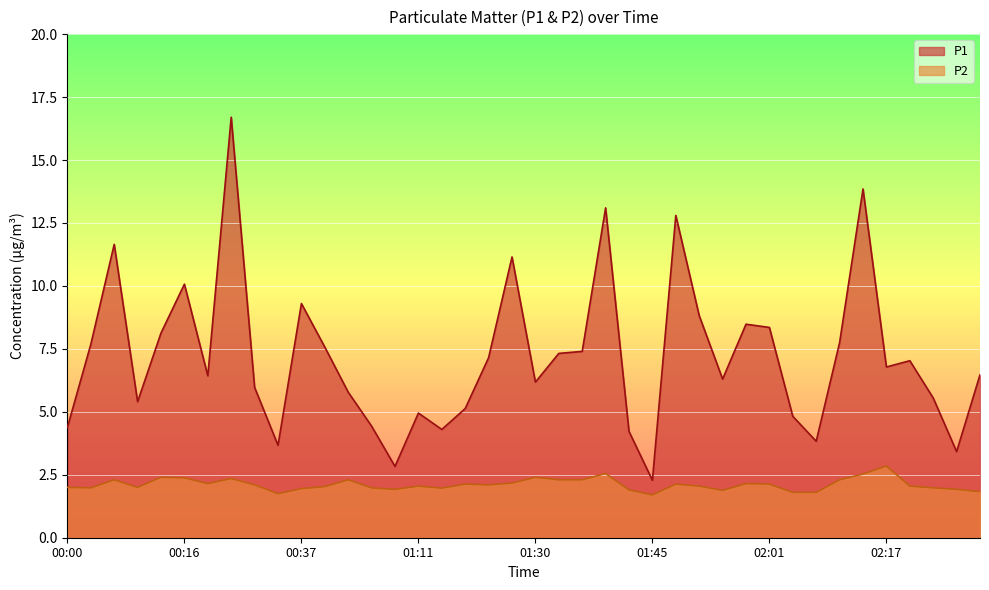

What is the value of the P1 point at the 28th from the left?

8.8